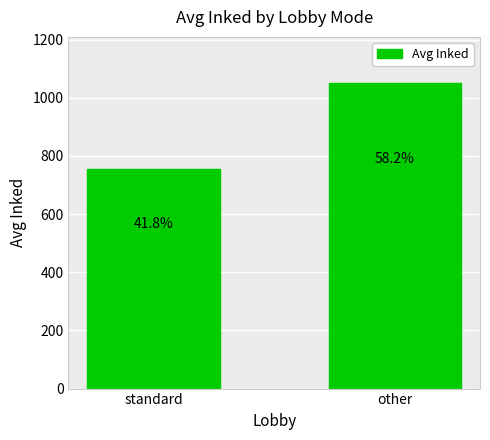

What is the minimum value shown in the chart?

754.2